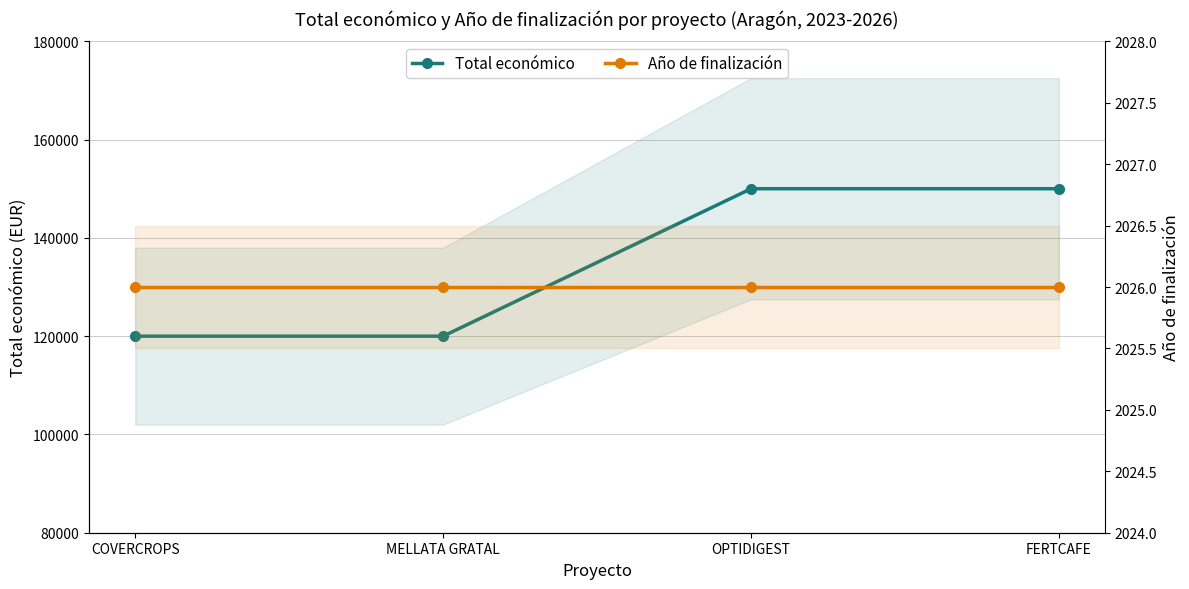

True or false: Año de finalización has a value of 2026 at OPTIDIGEST.

True